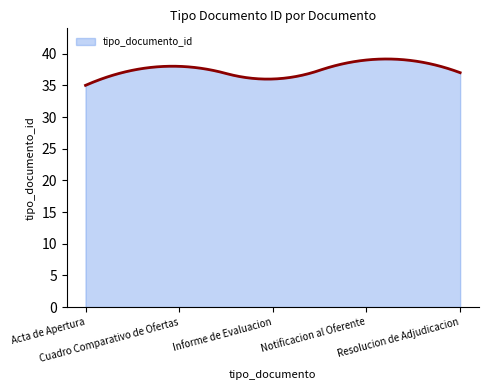

What is the difference between the maximum and minimum values?

4.2